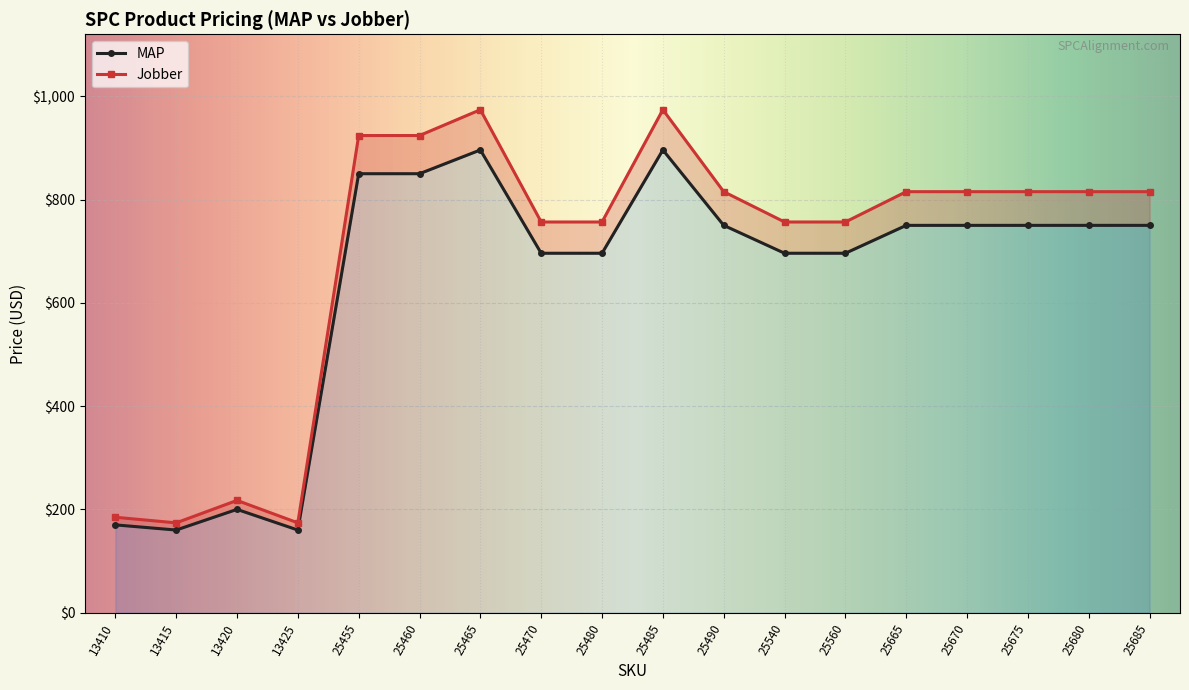

Reading right to left, transcribe all the data shown in this chart.

MAP: 750.0	750.0	750.0	750.0	750.0	696.0	696.0	750.0	896.0	696.0	696.0	896.0	850.0	850.0	160.0	200.0	160.0	169.9
Jobber: 815.2	815.2	815.2	815.2	815.2	756.5	756.5	815.2	973.9	756.5	756.5	973.9	923.9	923.9	173.9	217.3	173.9	184.7